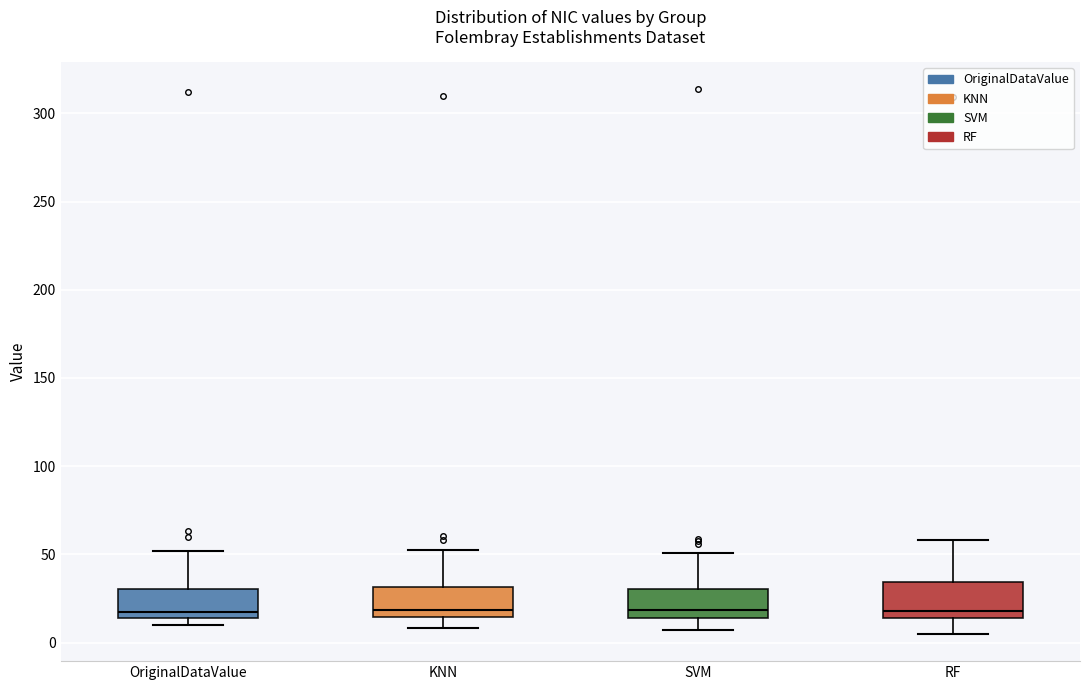

Where does the lower whisker of the box for SVM end on the y-axis? The values are not printed on the chart, so give them approximately, as read against the axis.

5